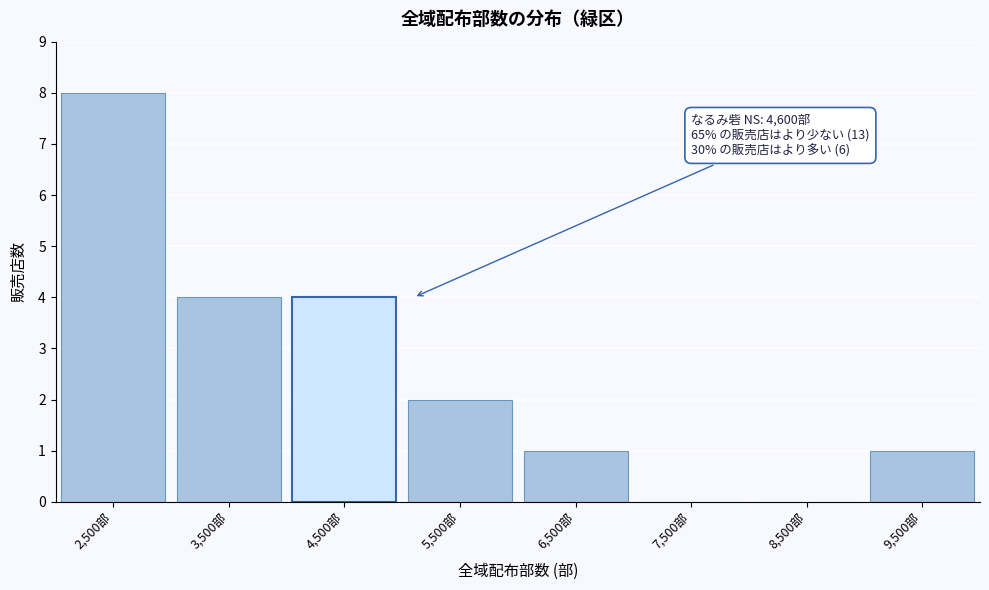

Which range on the x-axis has the tallest bar?

2000 to 3000